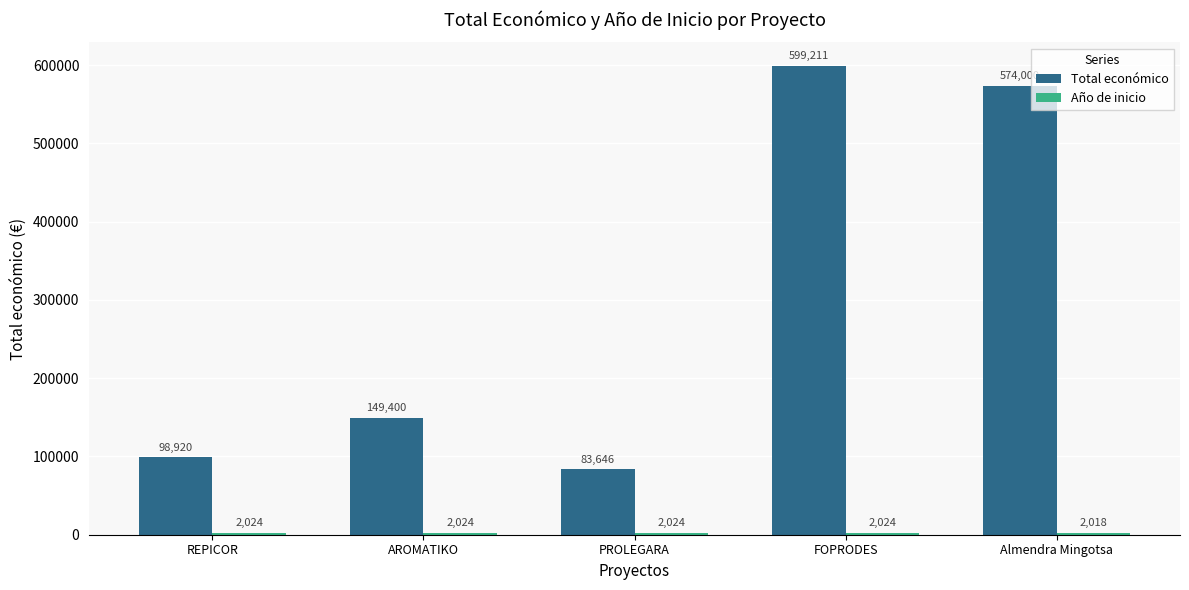

What is the label of the 4th bar from the right?

AROMATIKO